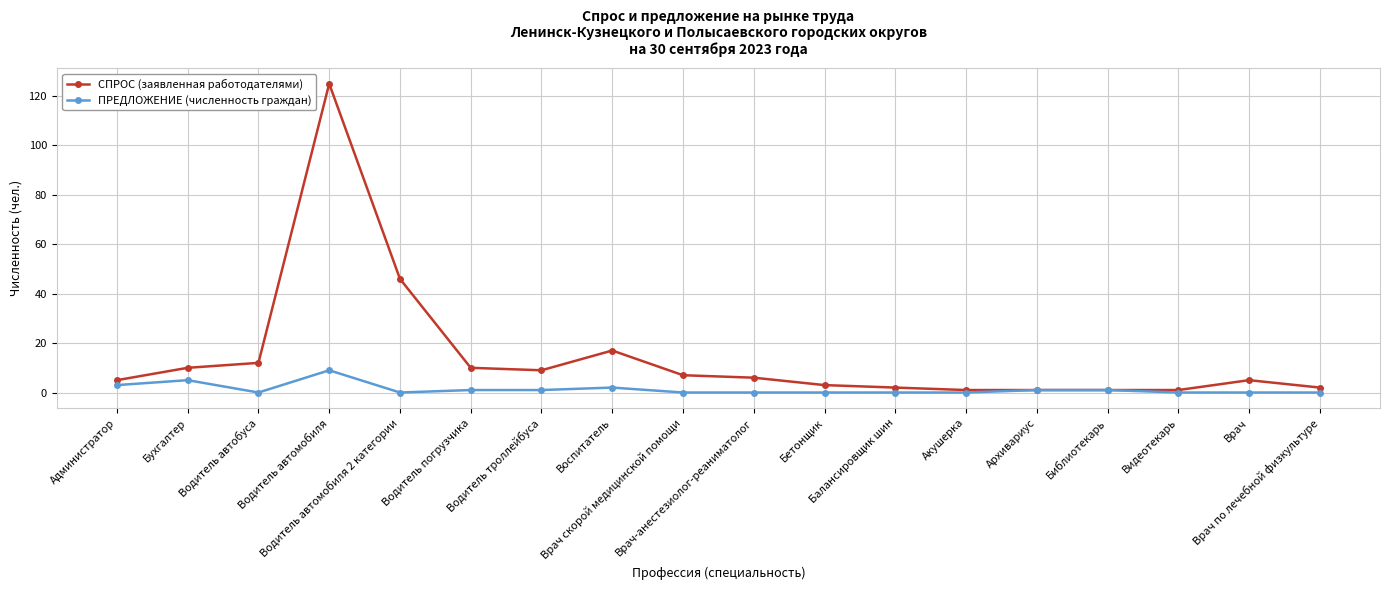

What is the greatest value displayed?

125